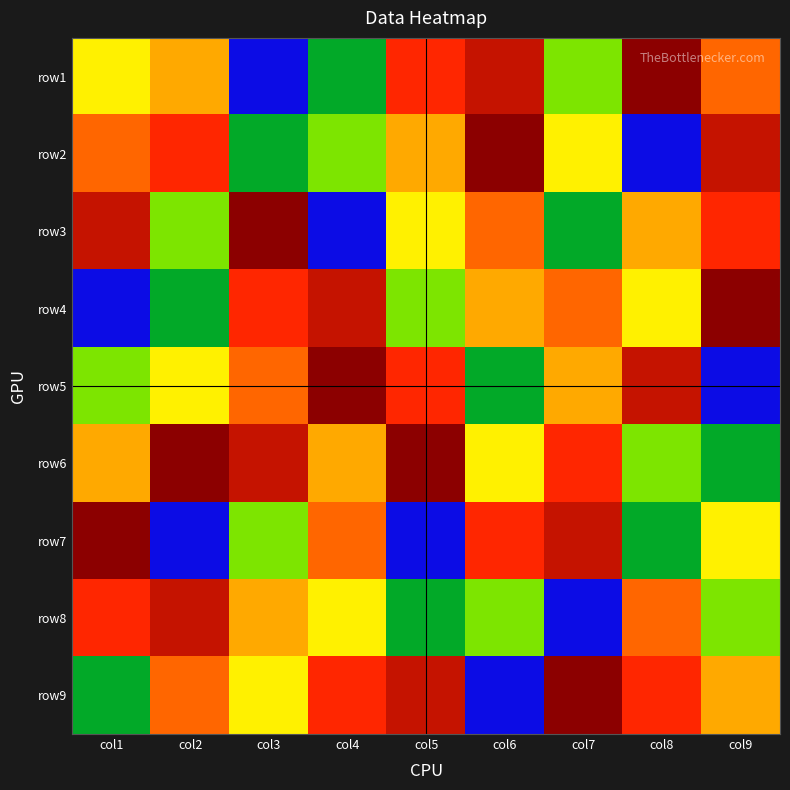

Reading left to right, list all the values displayed in this chart.

row1: col1=6	col2=5	col3=9	col4=8	col5=3	col6=2	col7=7	col8=1	col9=4
row2: col1=4	col2=3	col3=8	col4=7	col5=5	col6=1	col7=6	col8=9	col9=2
row3: col1=2	col2=7	col3=1	col4=9	col5=6	col6=4	col7=8	col8=5	col9=3
row4: col1=9	col2=8	col3=3	col4=2	col5=7	col6=5	col7=4	col8=6	col9=1
row5: col1=7	col2=6	col3=4	col4=1	col5=3	col6=8	col7=5	col8=2	col9=9
row6: col1=5	col2=1	col3=2	col4=5	col5=1	col6=6	col7=3	col8=7	col9=8
row7: col1=1	col2=9	col3=7	col4=4	col5=9	col6=3	col7=2	col8=8	col9=6
row8: col1=3	col2=2	col3=5	col4=6	col5=8	col6=7	col7=9	col8=4	col9=7
row9: col1=8	col2=4	col3=6	col4=3	col5=2	col6=9	col7=1	col8=3	col9=5